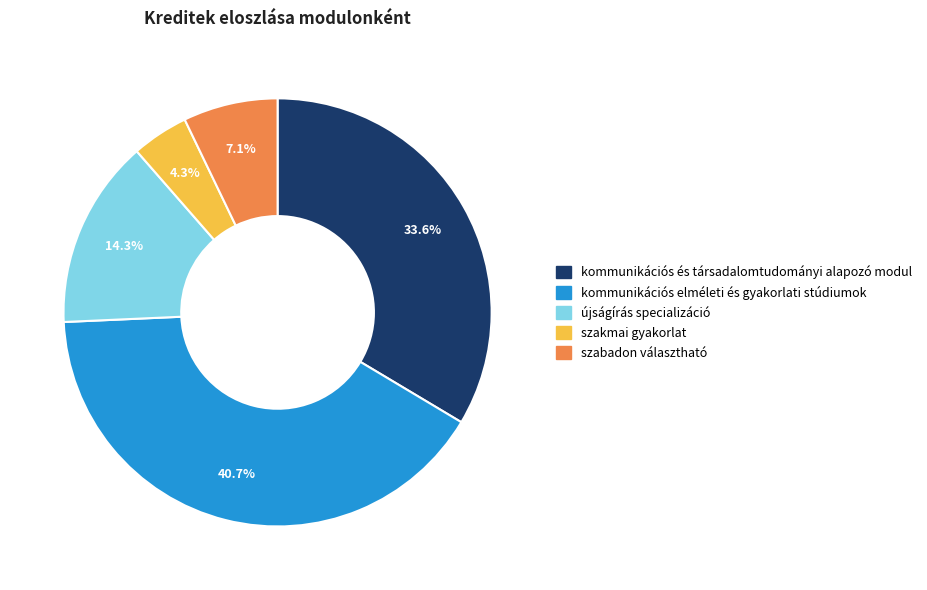

How much of the chart is everything except újságírás specializáció?

85.7%